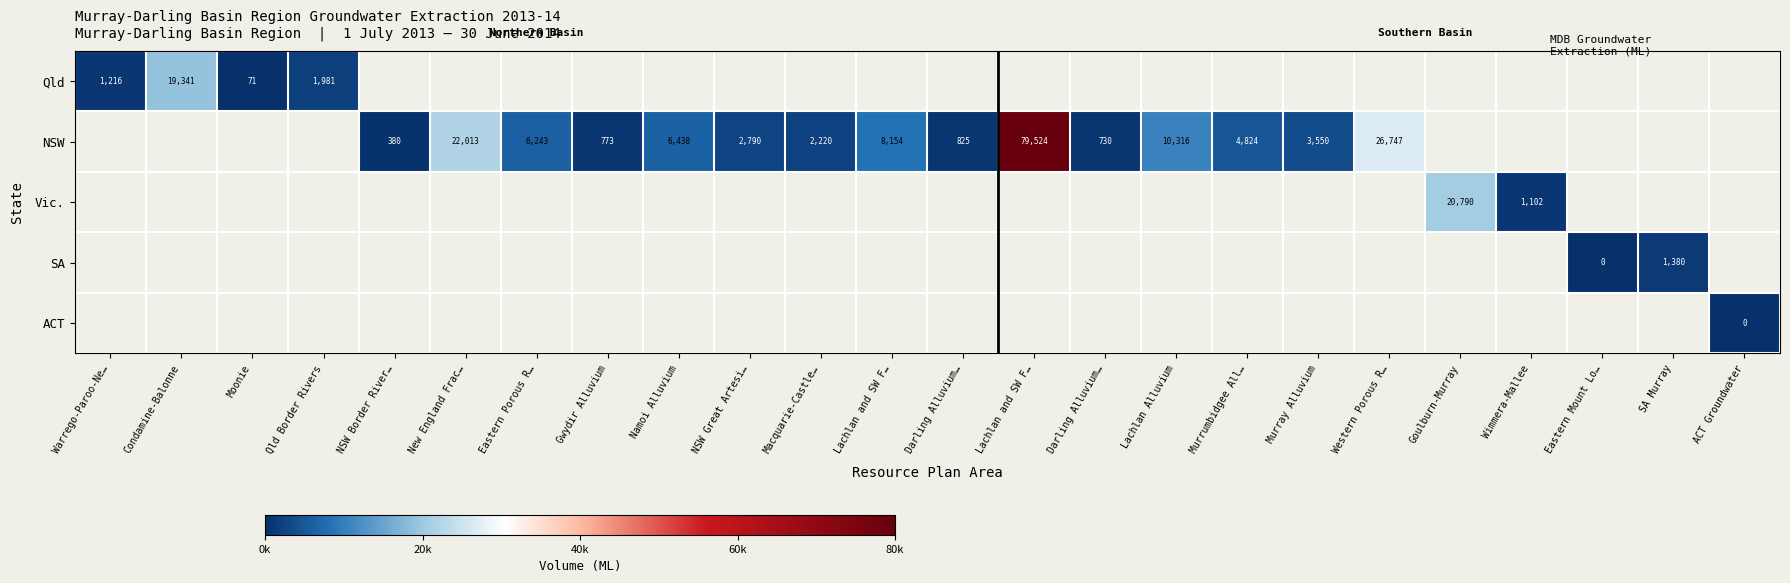

At which label is Qld closest to 9706?

Qld Border Rivers